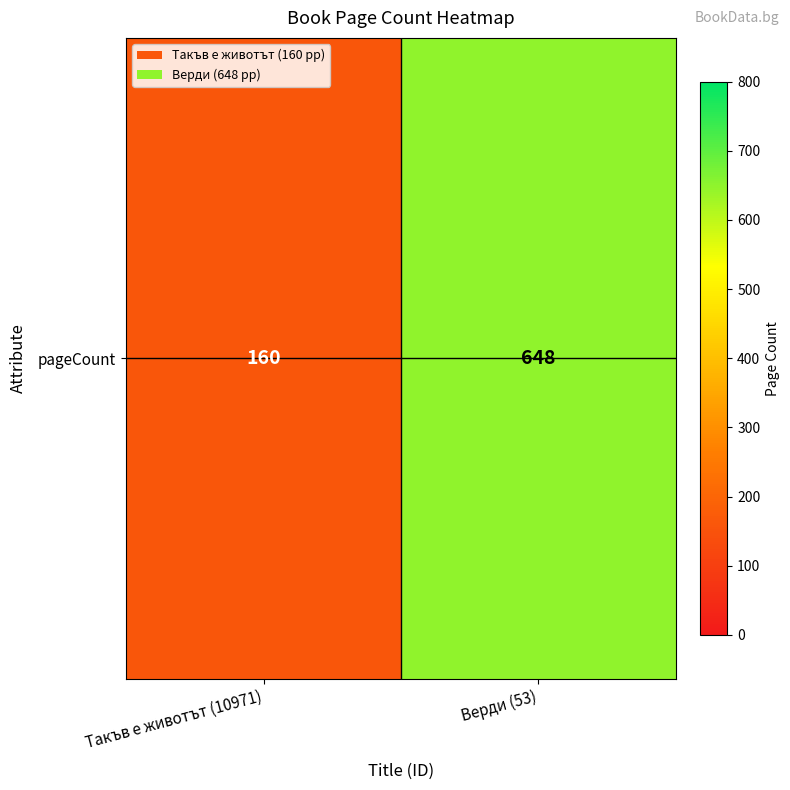

What is the sum of the values at Такъв е животът (10971) and Верди (53)?

808